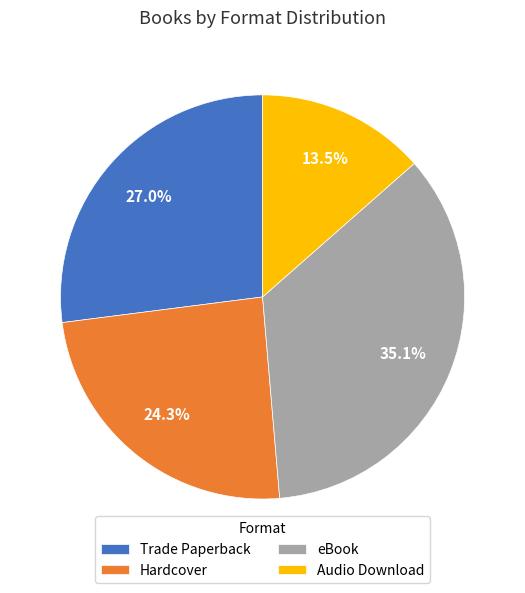

Approximately how many times larger is the value at Audio Download compared to Hardcover?

0.6